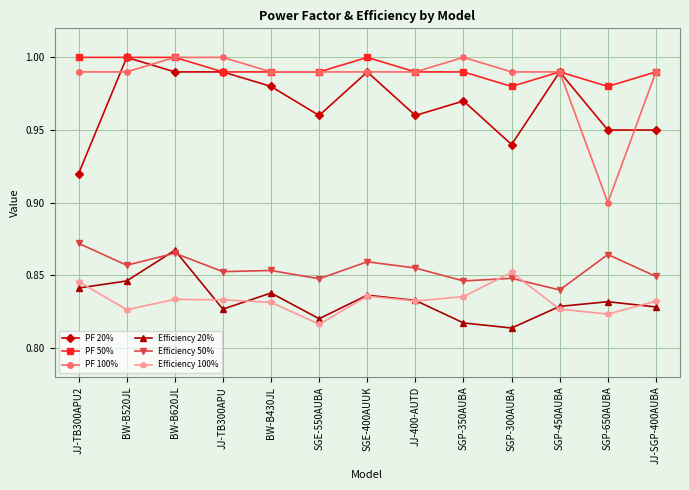

True or false: PF 50% has more than 0 interior local peaks.

True